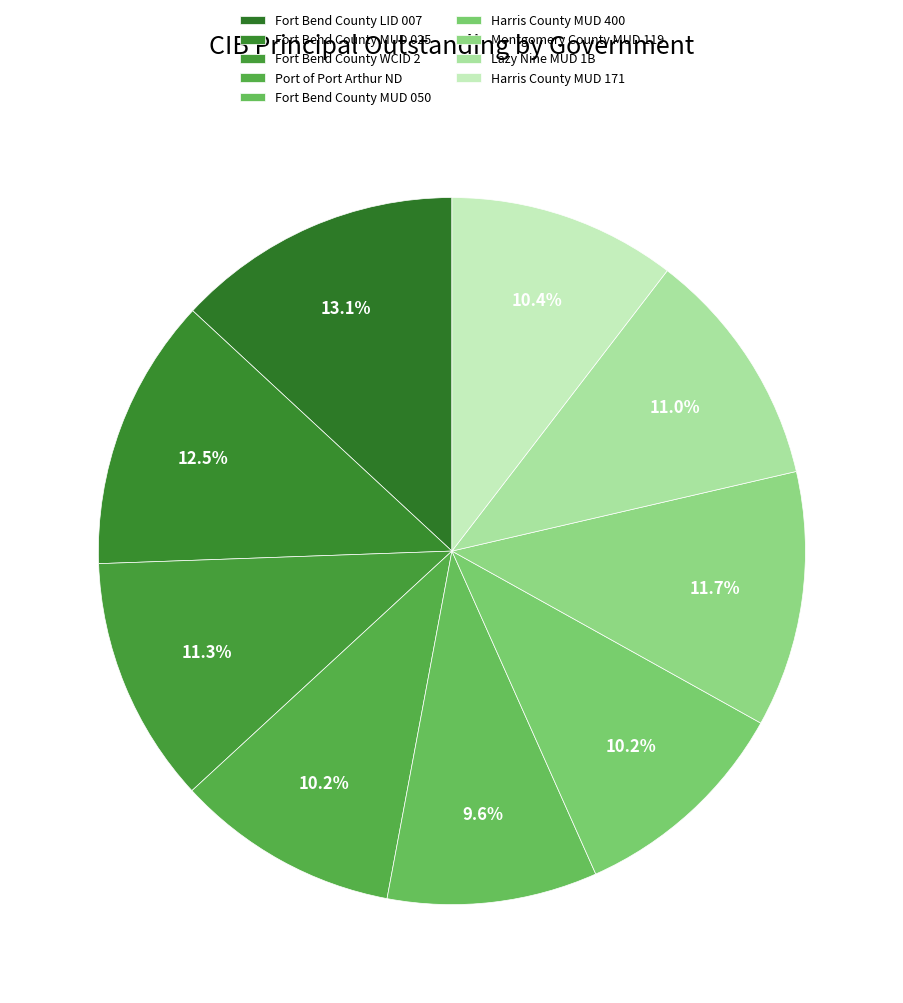

Which category has the smallest portion of the pie?

Fort Bend County MUD 050